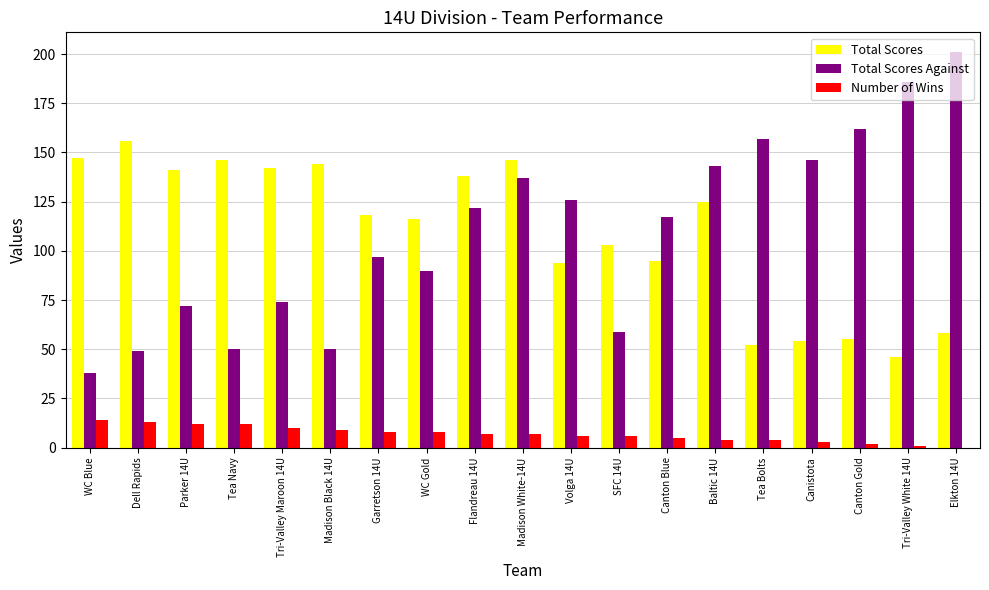

The value of Total Scores Against at Tri-Valley Maroon 14U is 31. True or false?

False